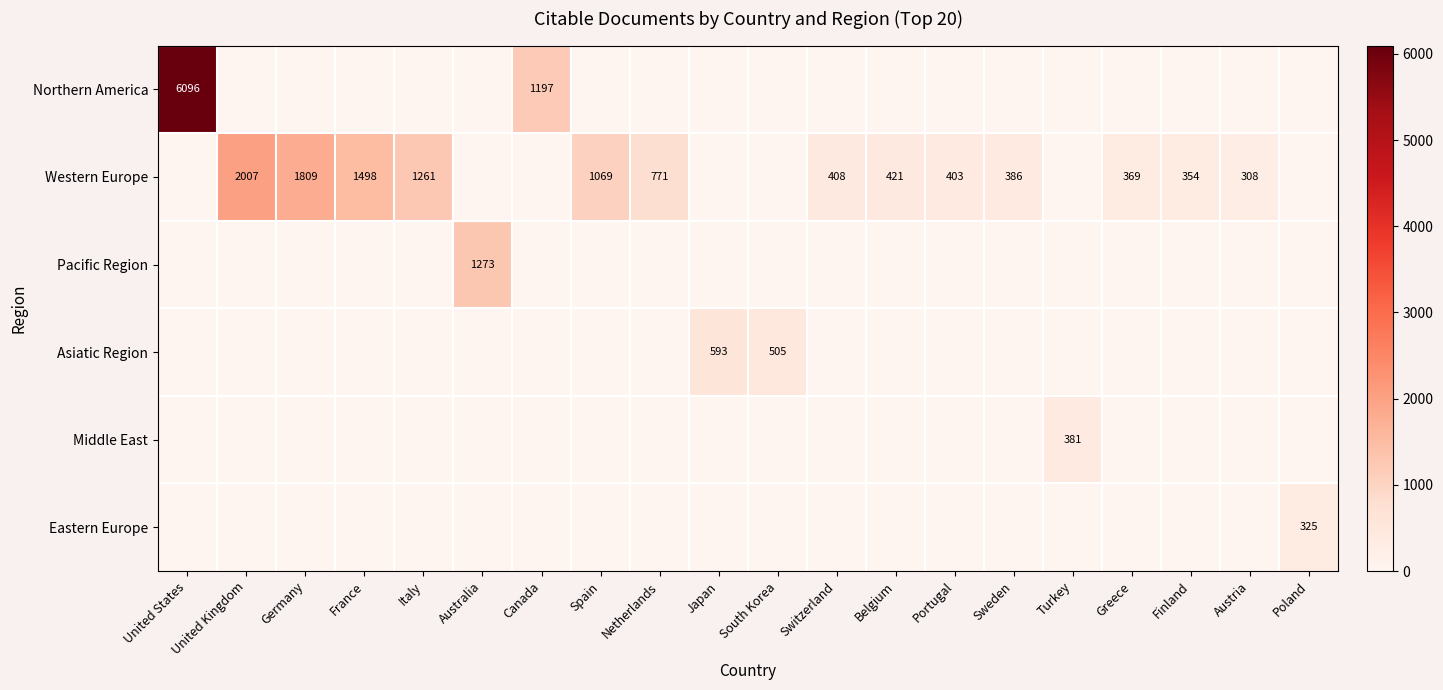

Which category has the lowest value across all series?

United Kingdom